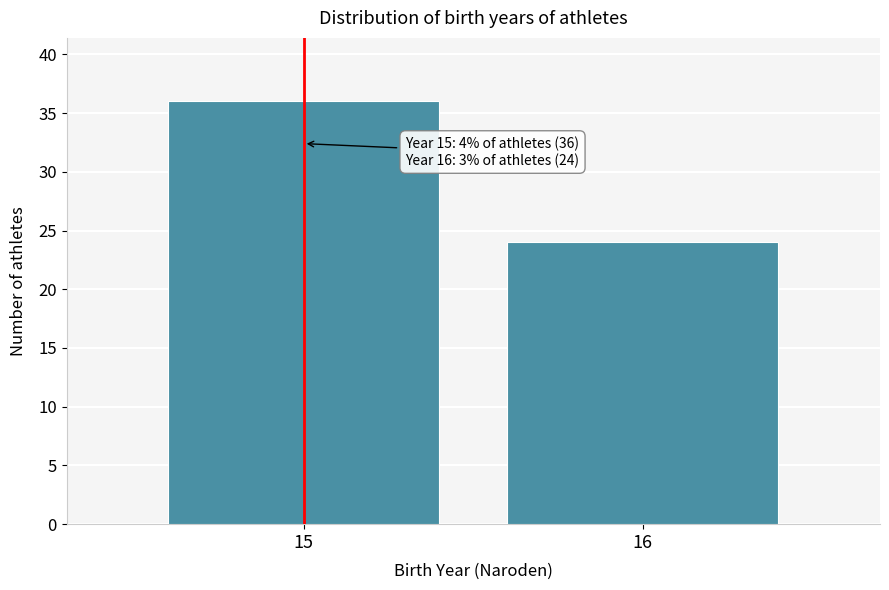

Reading left to right, extract all data points from this chart.

36	24